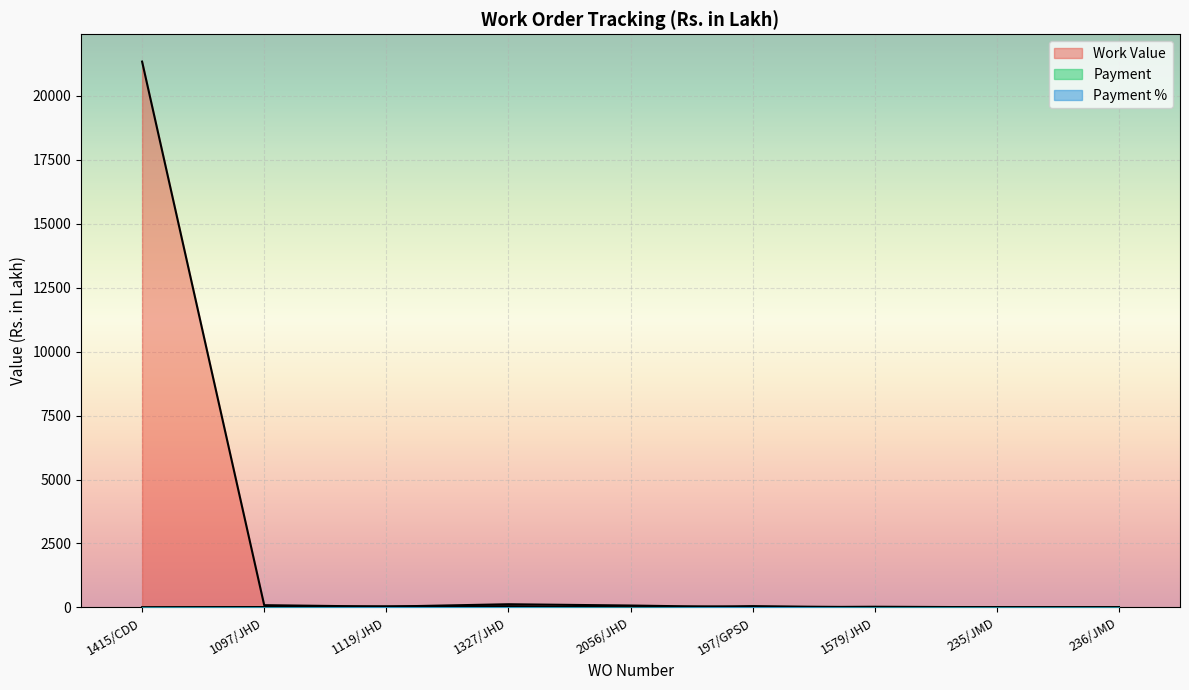

In Payment, how many points are lower than both neighbors (excluding endpoints)?

1